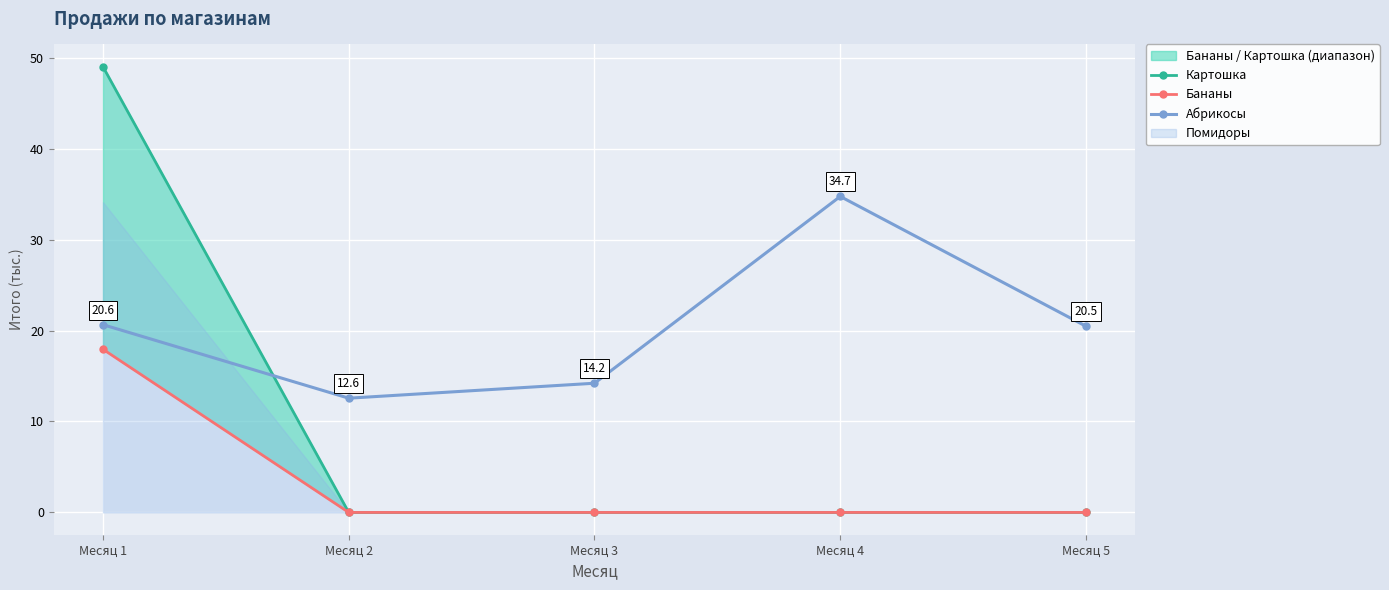

What is the difference between the maximum and second lowest values in the Бананы series?

17.9